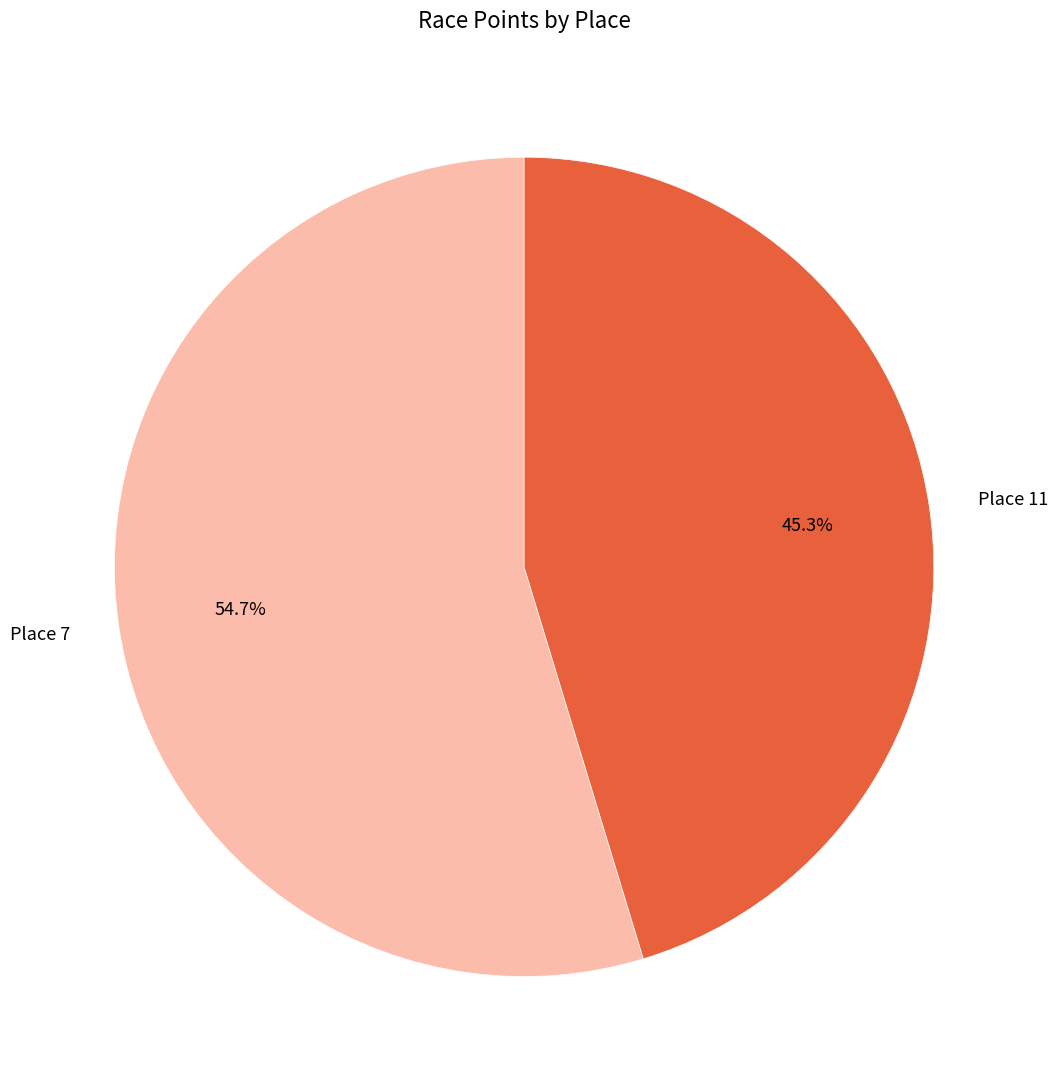

Which slice represents more than half of the pie?

Place 7